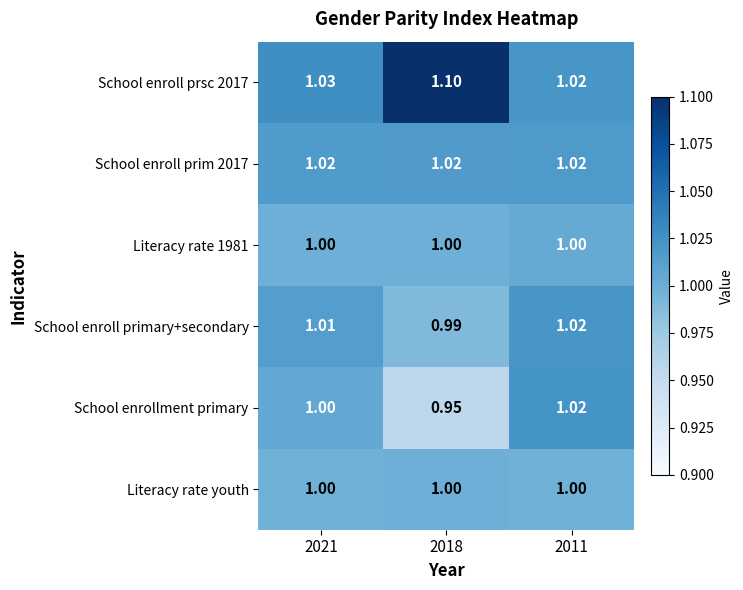

Is the value of School enrollment primary at 2011 greater than the value of Literacy rate 1981 at 2011?

Yes